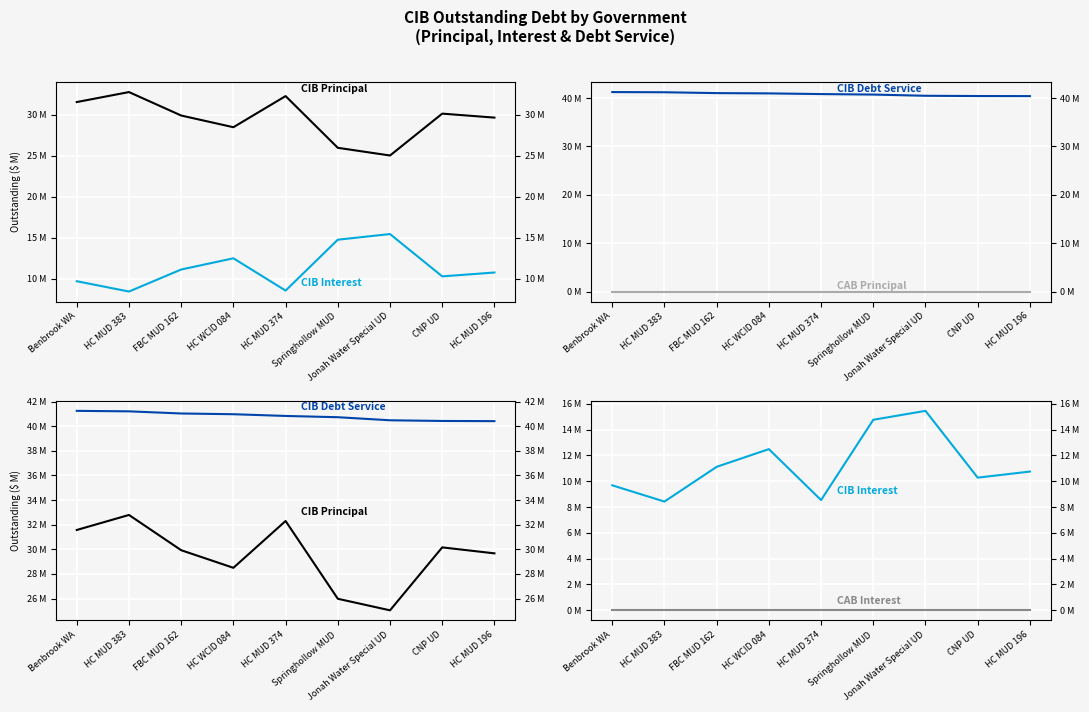

Reading left to right, transcribe all the data shown in this chart.

CIBPrincipalOutstanding: Benbrook WA=31.6	HC MUD 383=32.8	FBC MUD 162=29.9	HC WCID 084=28.5	HC MUD 374=32.3	Springhollow MUD=26.0	Jonah Water Special UD=25.0	CNP UD=30.2	HC MUD 196=29.7
CIBInterestOutstanding: Benbrook WA=9.7	HC MUD 383=8.4	FBC MUD 162=11.1	HC WCID 084=12.5	HC MUD 374=8.5	Springhollow MUD=14.8	Jonah Water Special UD=15.4	CNP UD=10.3	HC MUD 196=10.7
CIBDebtServiceOutstanding: Benbrook WA=41.2	HC MUD 383=41.2	FBC MUD 162=41.0	HC WCID 084=41.0	HC MUD 374=40.8	Springhollow MUD=40.7	Jonah Water Special UD=40.5	CNP UD=40.4	HC MUD 196=40.4
CABPrincipalOutstanding: Benbrook WA=0.0	HC MUD 383=0.0	FBC MUD 162=0.0	HC WCID 084=0.0	HC MUD 374=0.0	Springhollow MUD=0.0	Jonah Water Special UD=0.0	CNP UD=0.0	HC MUD 196=0.0
CABInterestOutstanding: Benbrook WA=0.0	HC MUD 383=0.0	FBC MUD 162=0.0	HC WCID 084=0.0	HC MUD 374=0.0	Springhollow MUD=0.0	Jonah Water Special UD=0.0	CNP UD=0.0	HC MUD 196=0.0